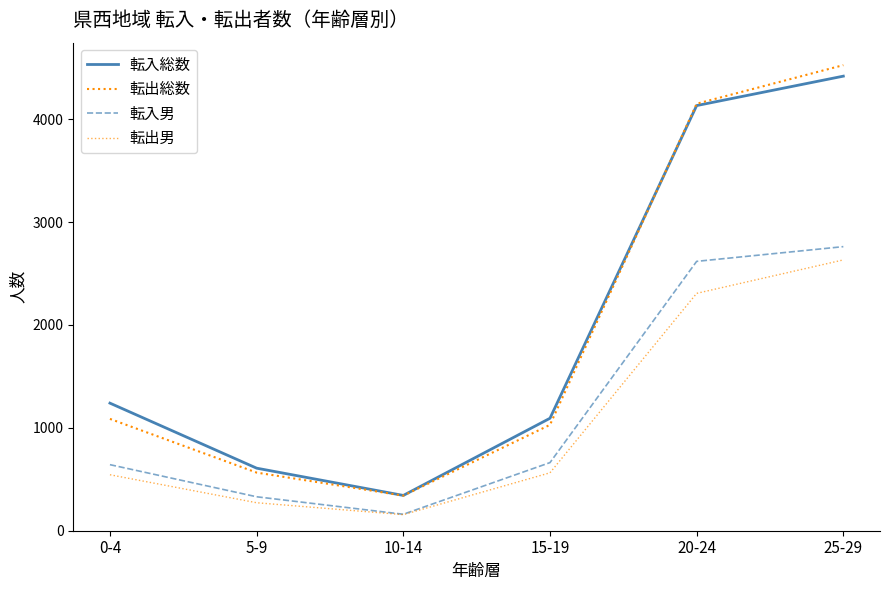

True or false: 転出男 has more than 1 points higher than both neighbors.

False